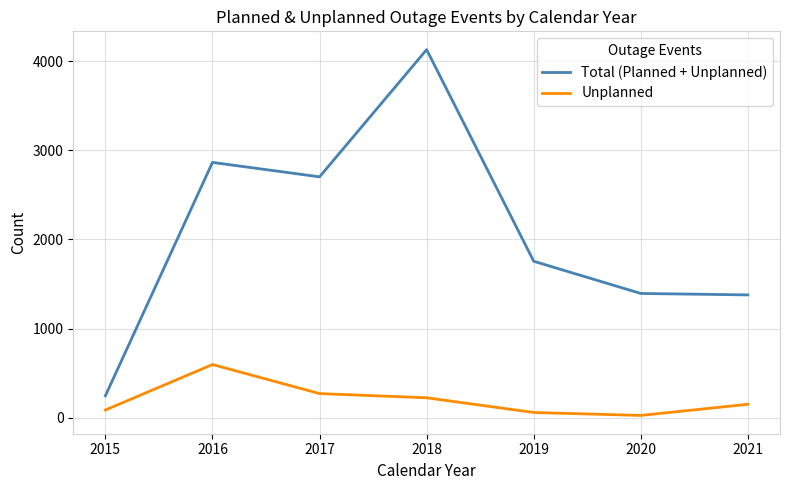

At how many categories does at least one series exceed 2205?

3